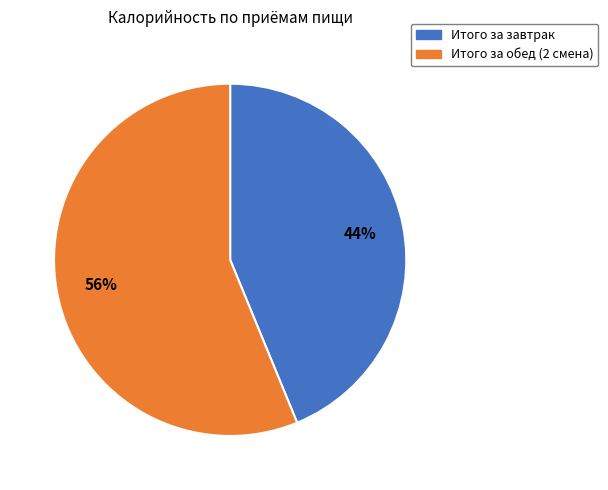

How many slices are in this pie chart?

2